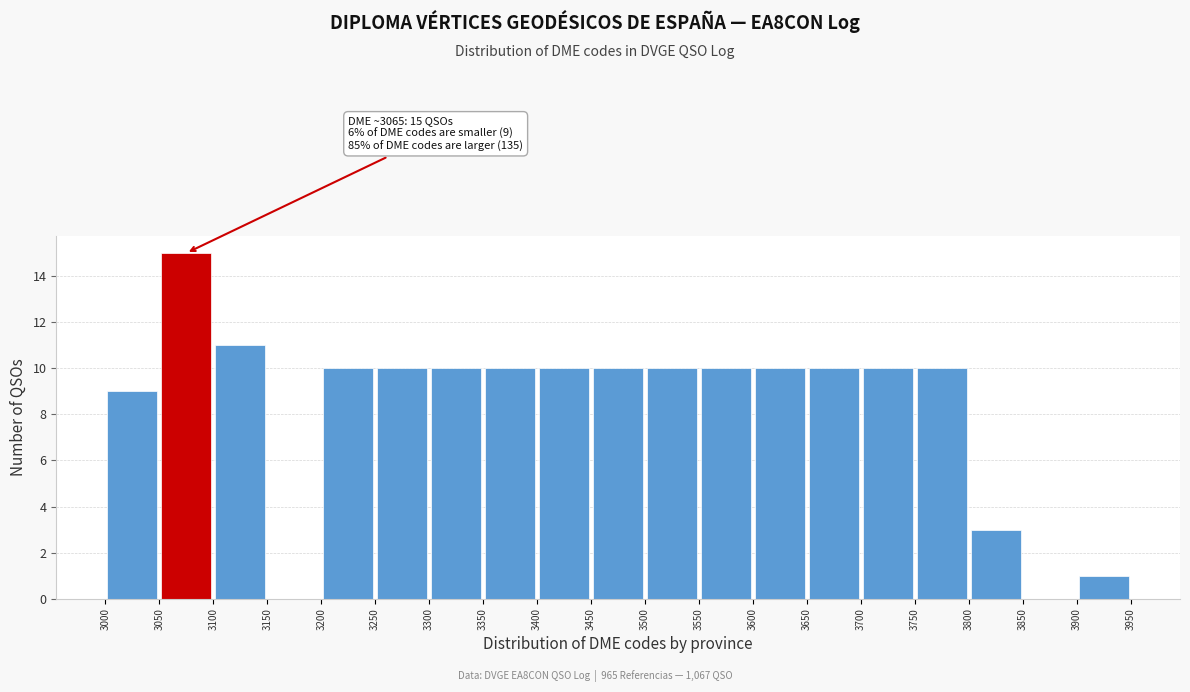

Which range on the x-axis has the tallest bar?

3050 to 3100